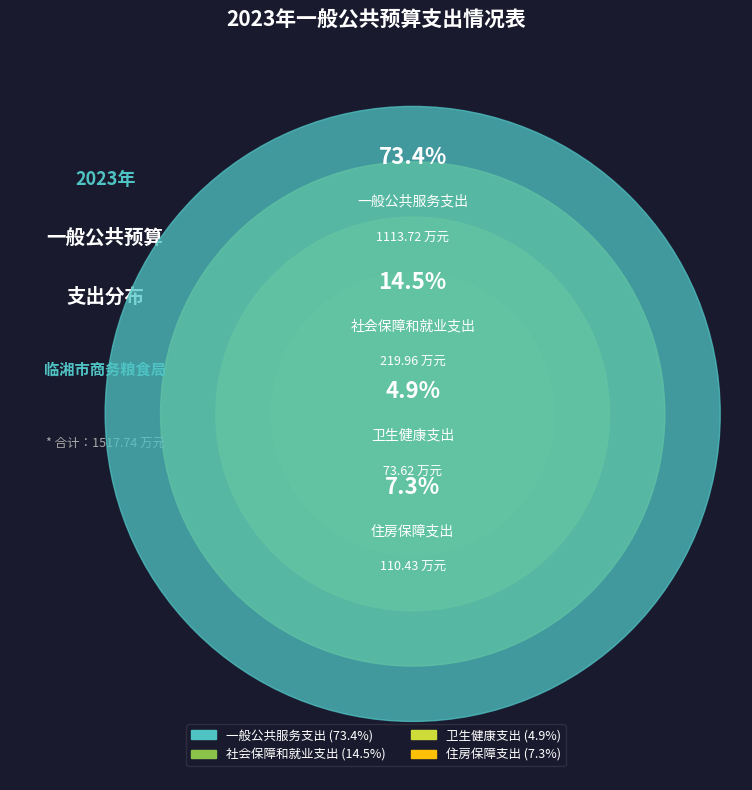

Which slice represents more than half of the pie?

一般公共服务支出